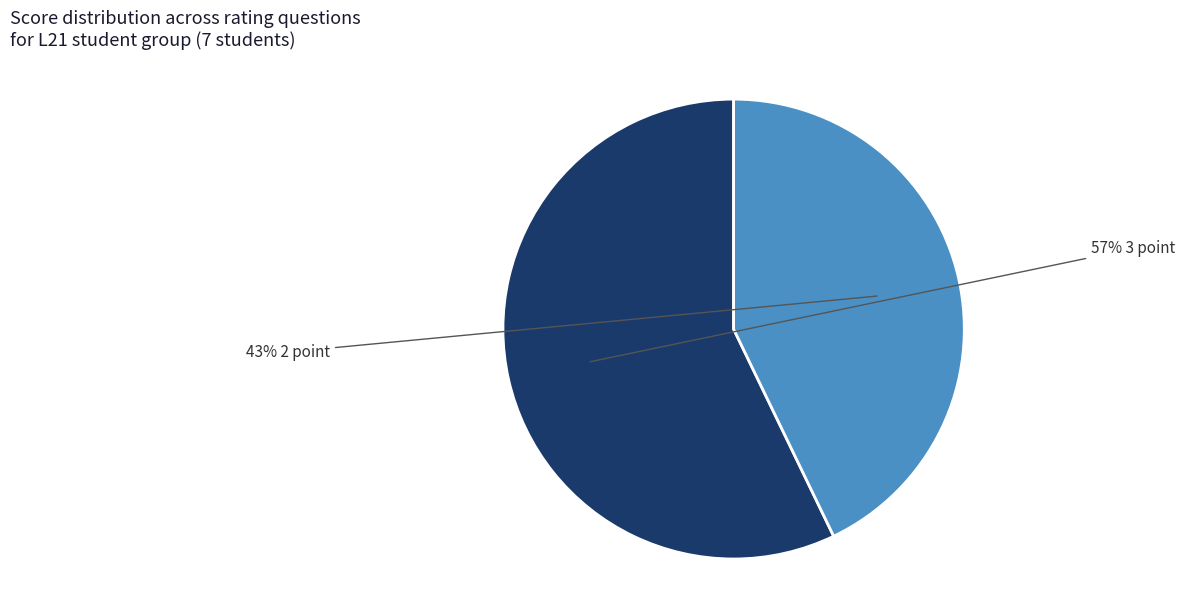

Is there a majority slice in this chart?

Yes